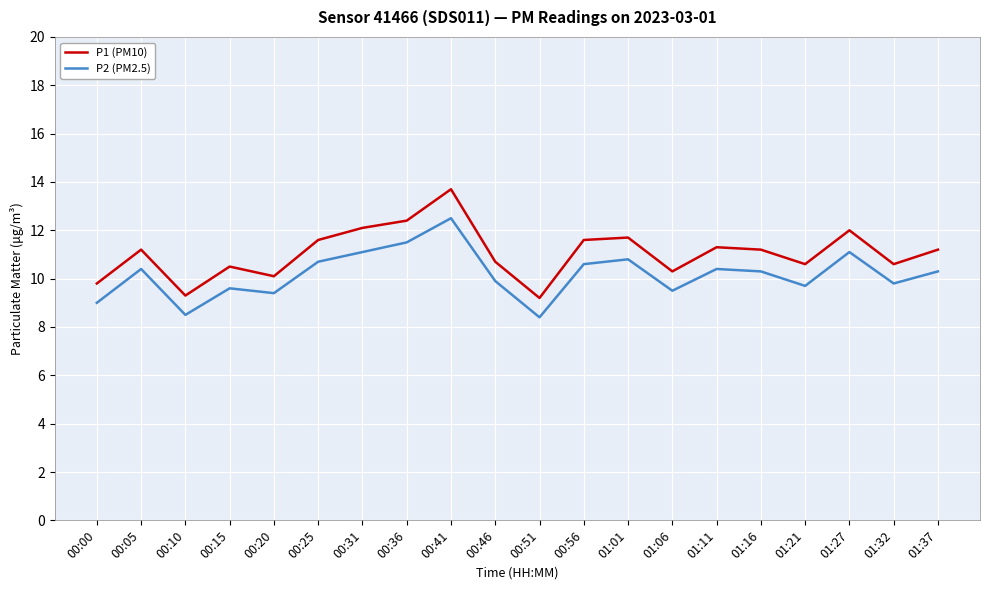

Rank the series by their maximum value, from highest to lowest.

P1 (PM10), P2 (PM2.5)